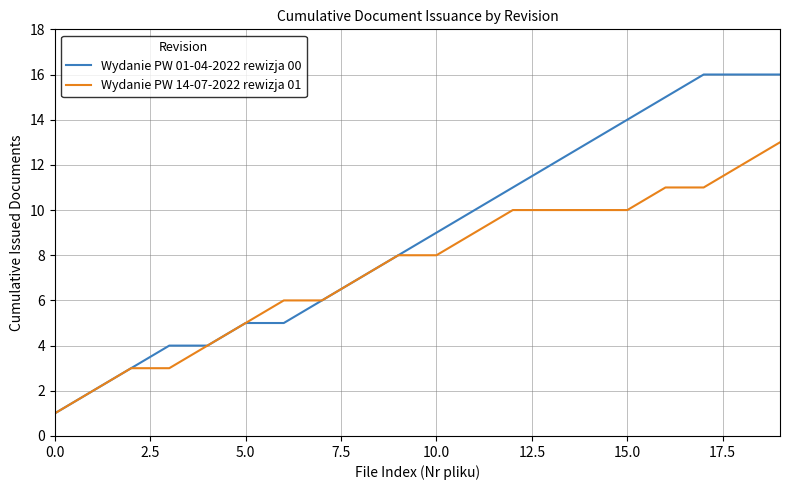

Which series has the widest spread of values?

Wydanie PW 01-04-2022 rewizja 00